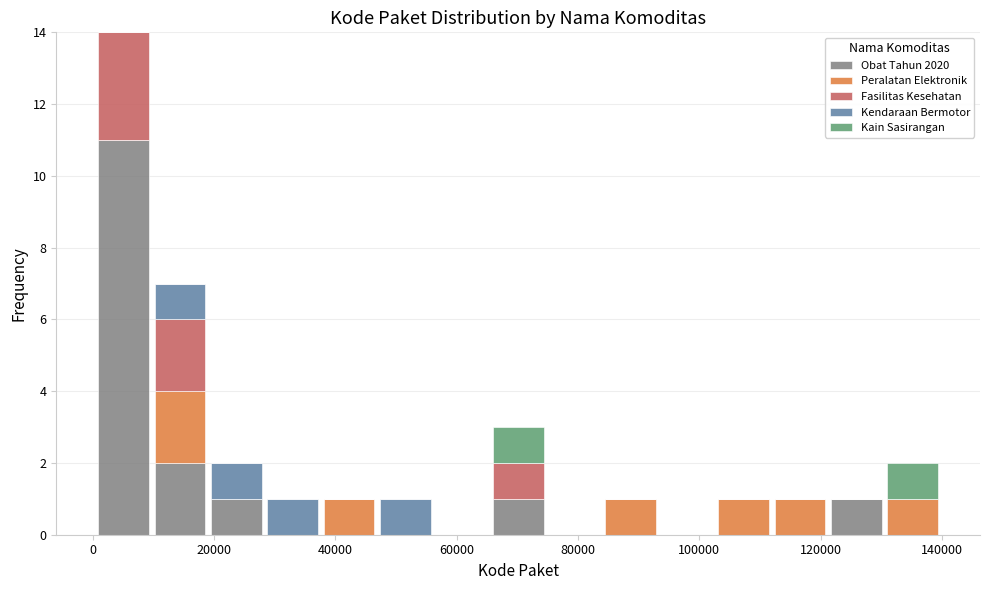

Reading left to right, transcribe this chart: for each stacked bar, give the range it covers on the x-axis and its total height. Neither the bar edges nor the heights are printed on the chart, so give them approximately, as read against the axes.

0 to 10000: 14
10000 to 20000: 7
20000 to 28000: 2
28000 to 38000: 1
38000 to 46000: 1
46000 to 56000: 1
56000 to 66000: 0
66000 to 74000: 3
74000 to 84000: 0
84000 to 94000: 1
94000 to 102000: 0
102000 to 112000: 1
112000 to 122000: 1
122000 to 130000: 1
130000 to 140000: 2